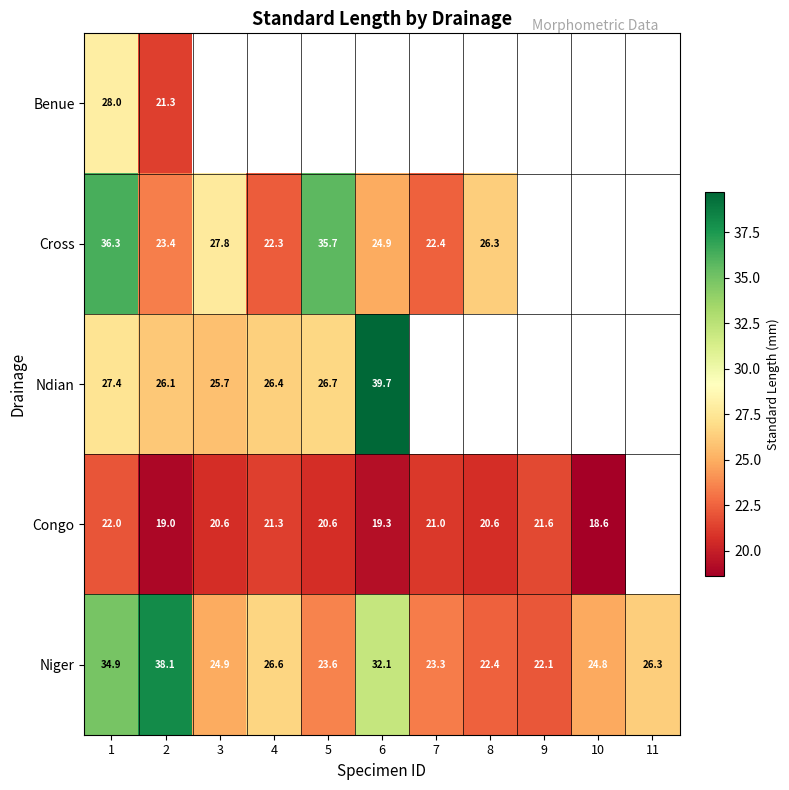

At which category is the sum across all series the highest?

1